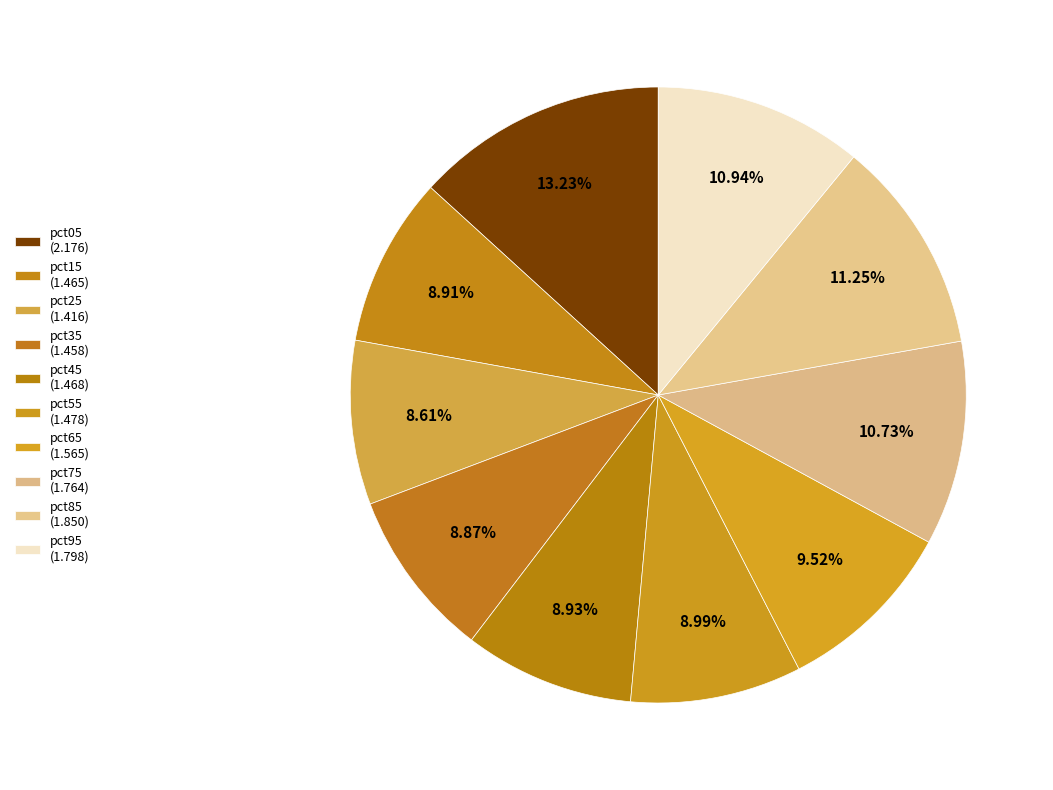

Count the number of slices in the pie.

10